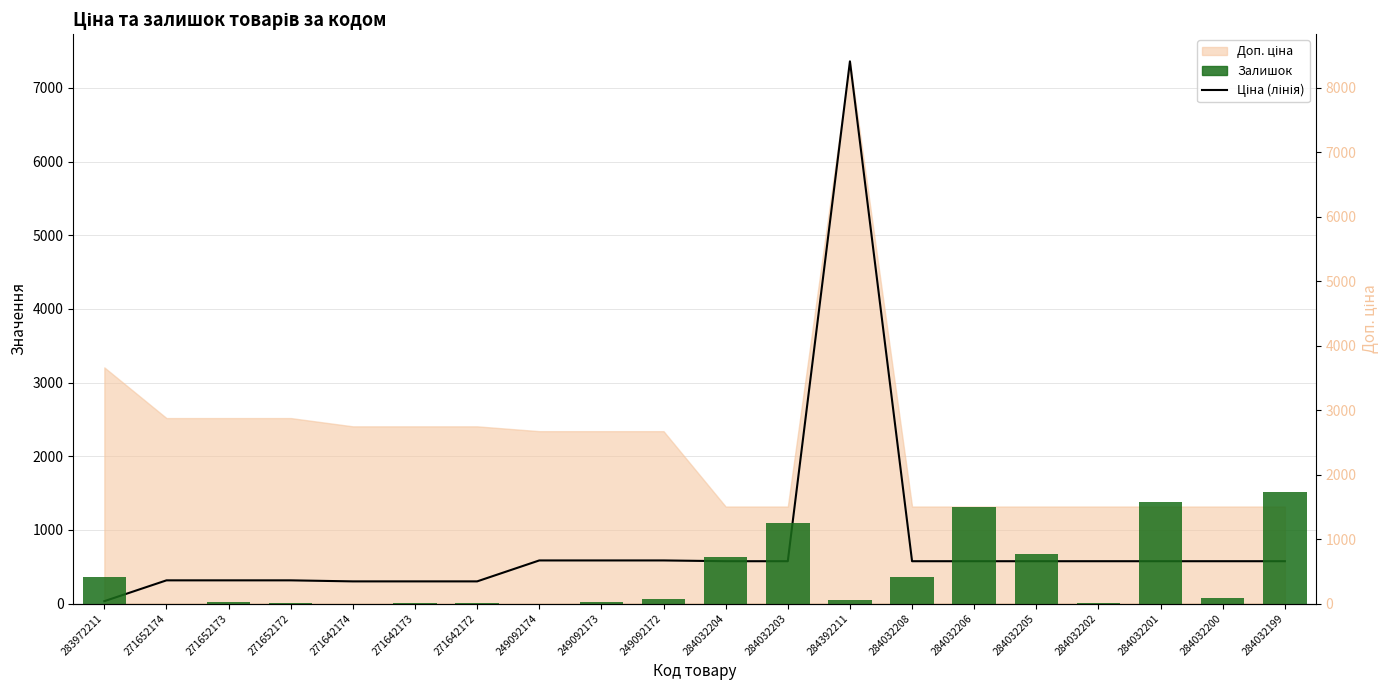

What is the difference between the maximum and minimum values in the Залишок series?

1520.0